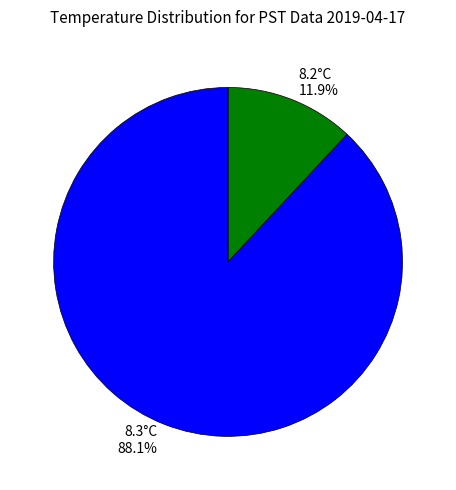

What is the ratio of the value at 8.3°C to the value at 8.2°C?

7.4